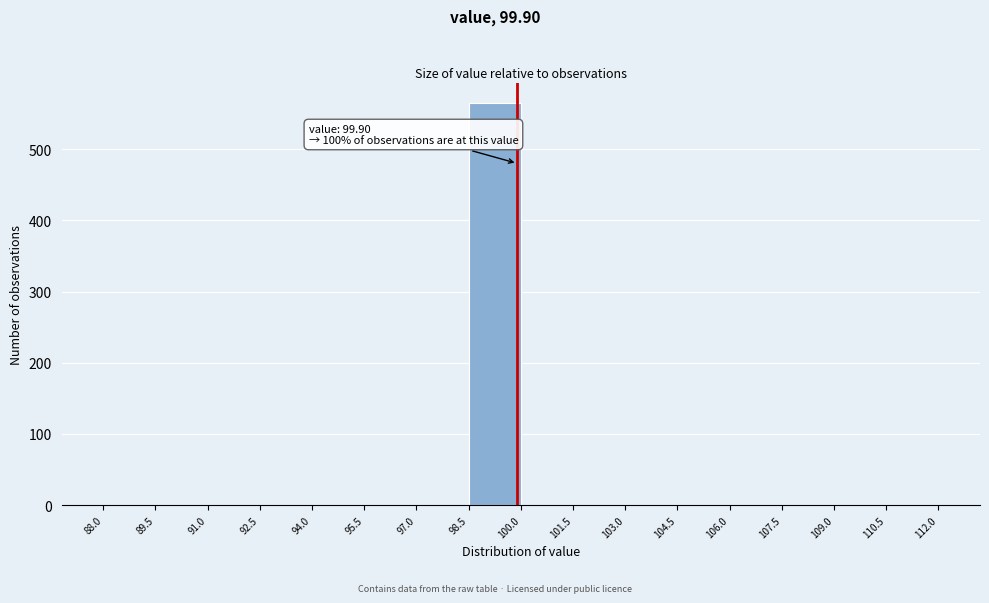

Which range on the x-axis has the tallest bar?

98.5 to 100.0